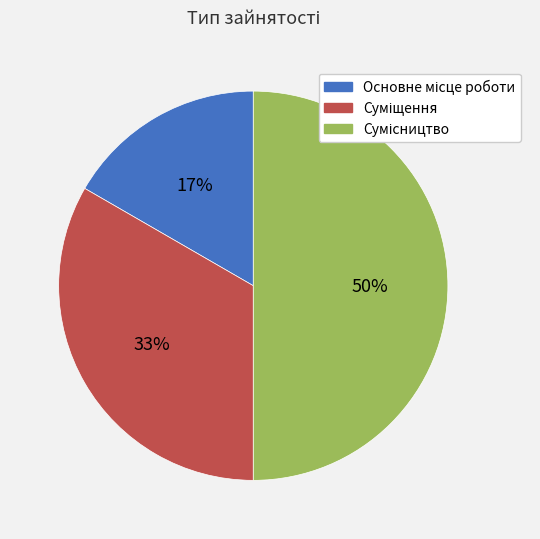

To the nearest percent, what is the average slice percentage?

33%